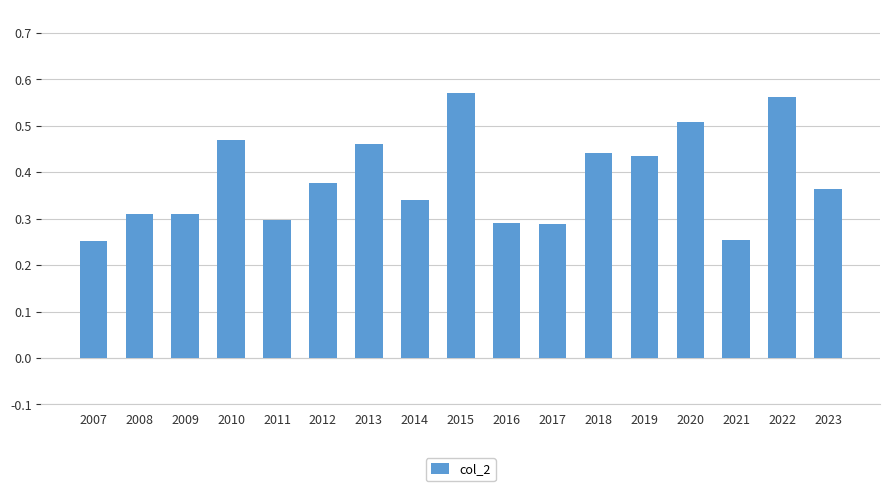

True or false: the data shows 0.2 at 2019.

False